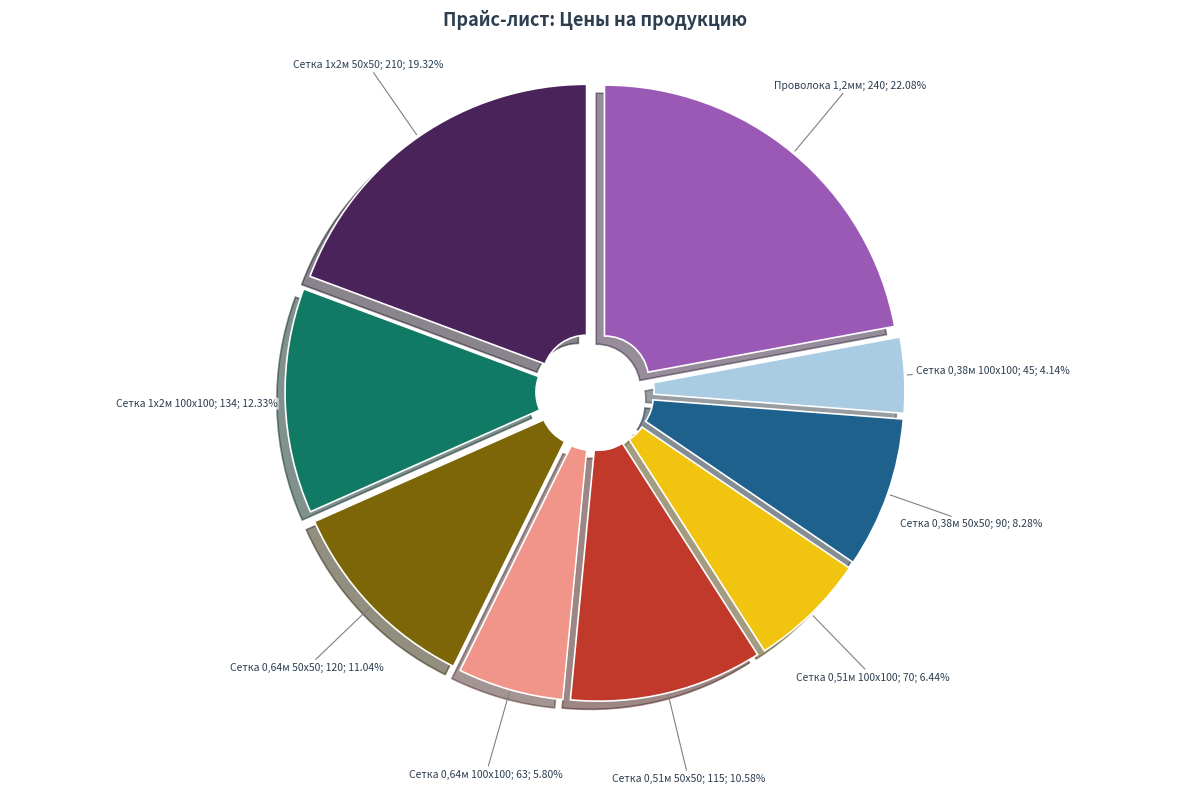

Is there any slice that represents more than half of the pie?

No